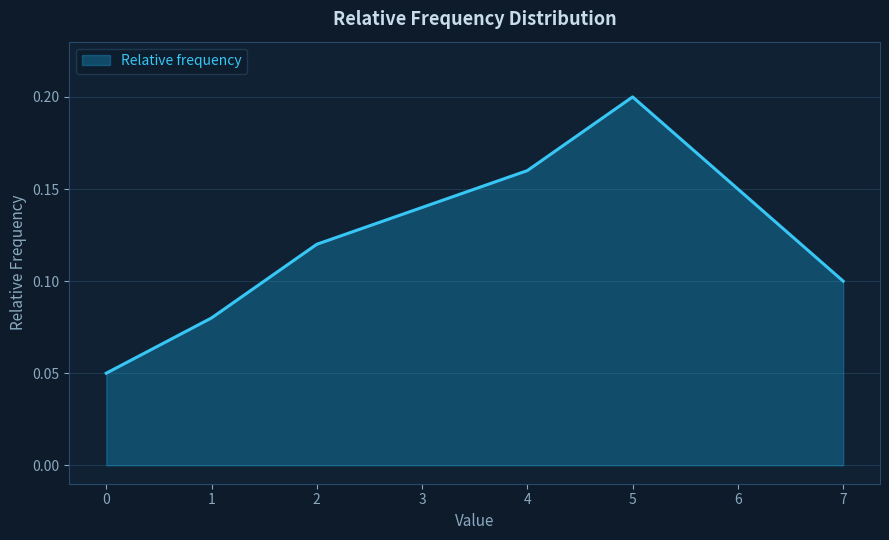

Is it true that the value at 2 is 0.2?

False